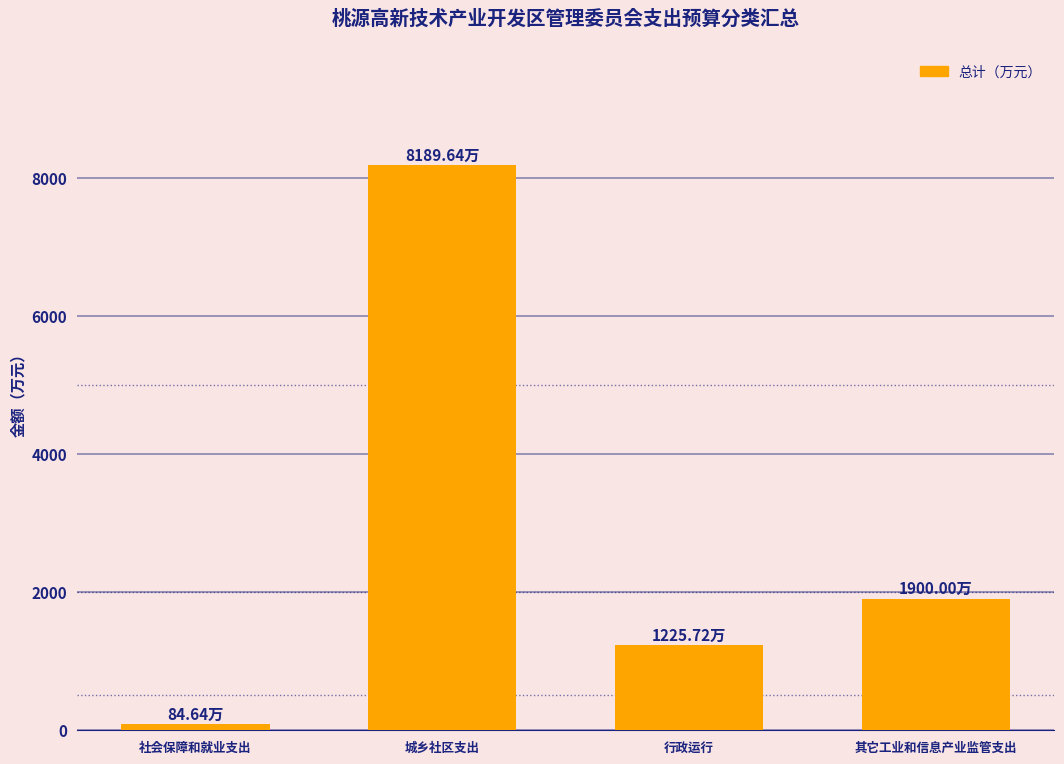

List the labels in order of value, largest first.

城乡社区支出, 其它工业和信息产业监管支出, 行政运行, 社会保障和就业支出